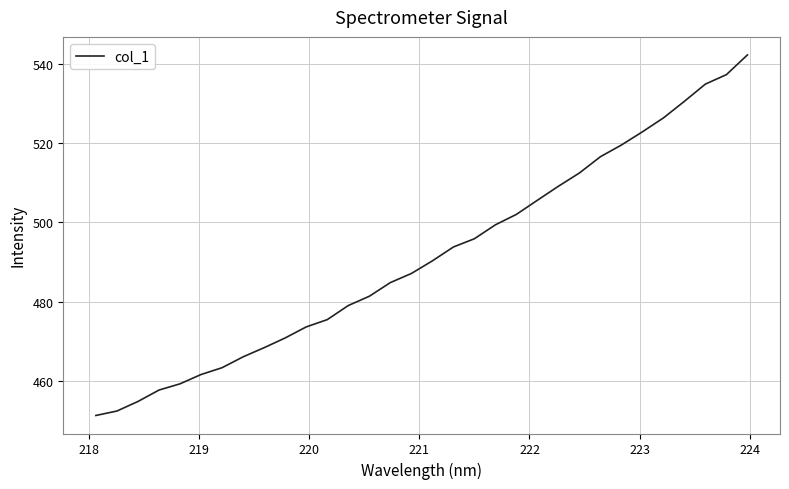

What is the smallest value displayed?

451.3